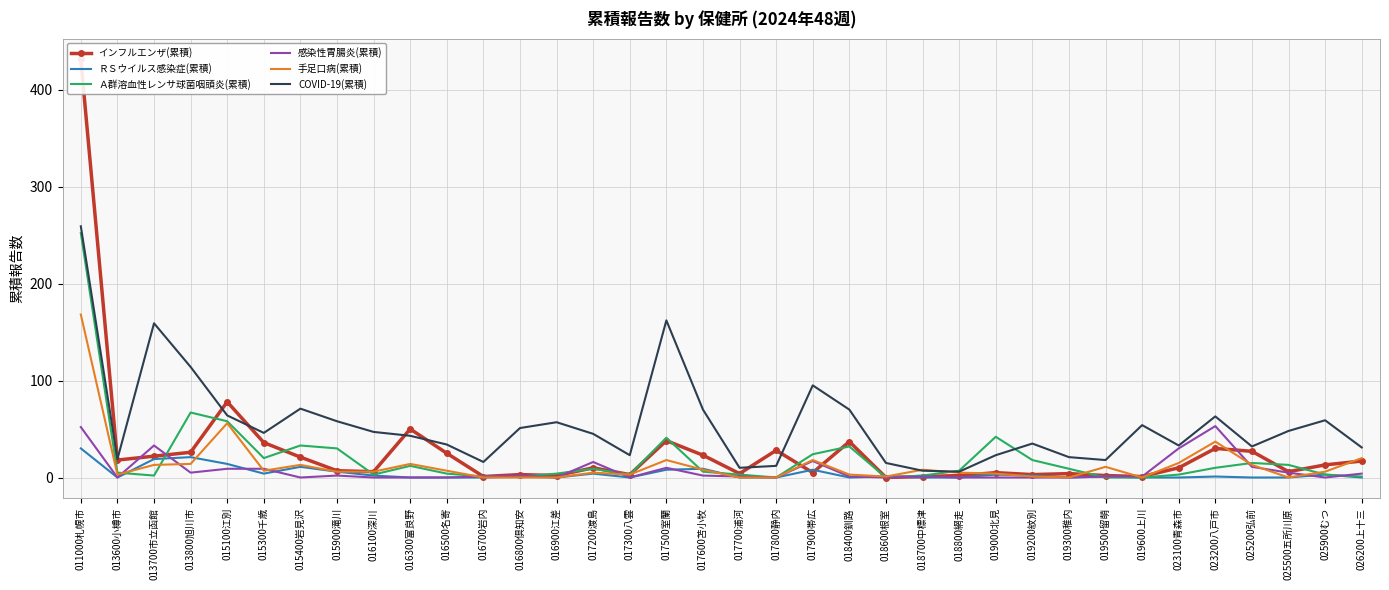

Which series changed the most between 015900滝川 and 016500名寄?

Ａ群溶血性レンサ球菌咽頭炎(累積)